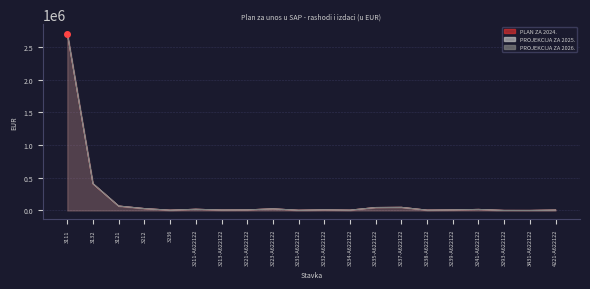

What is the total value across all series at 3232-A622122?

29100